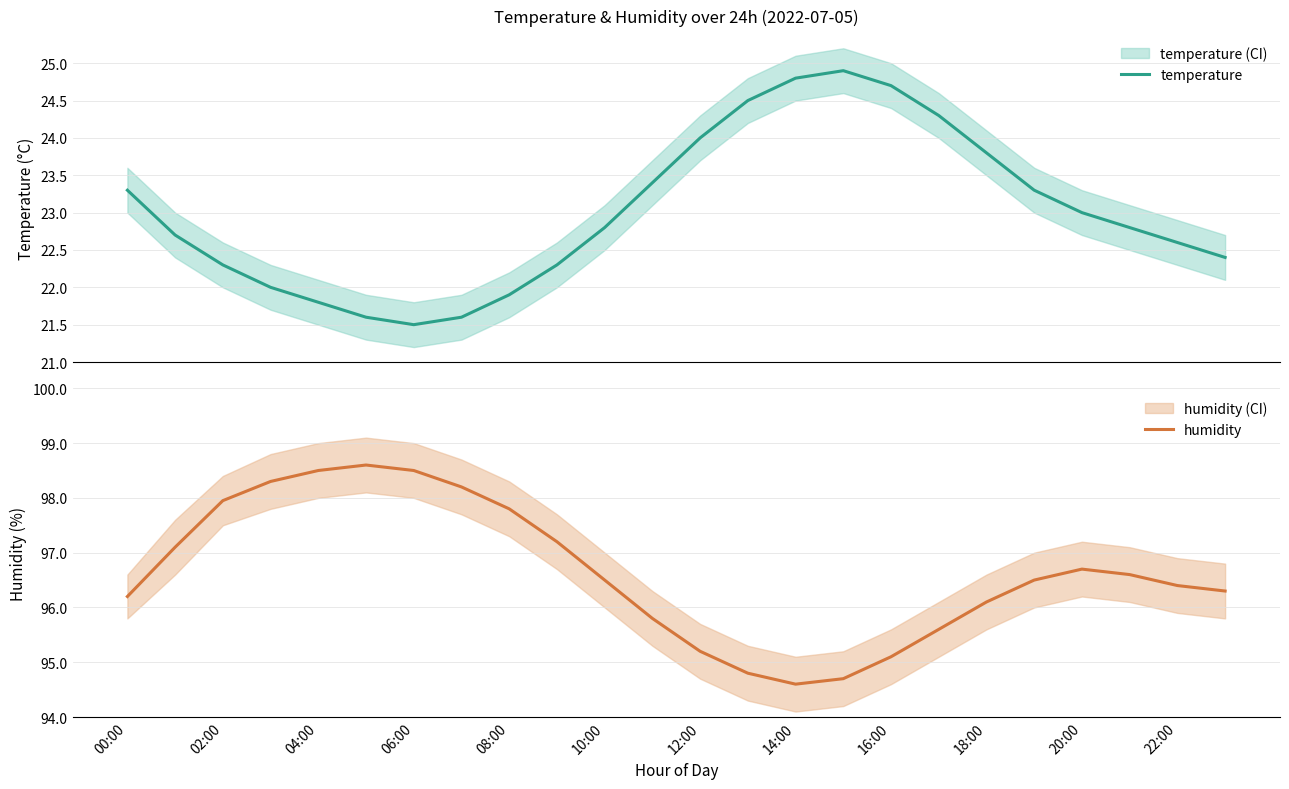

Does the chart have visible grid lines?

Yes